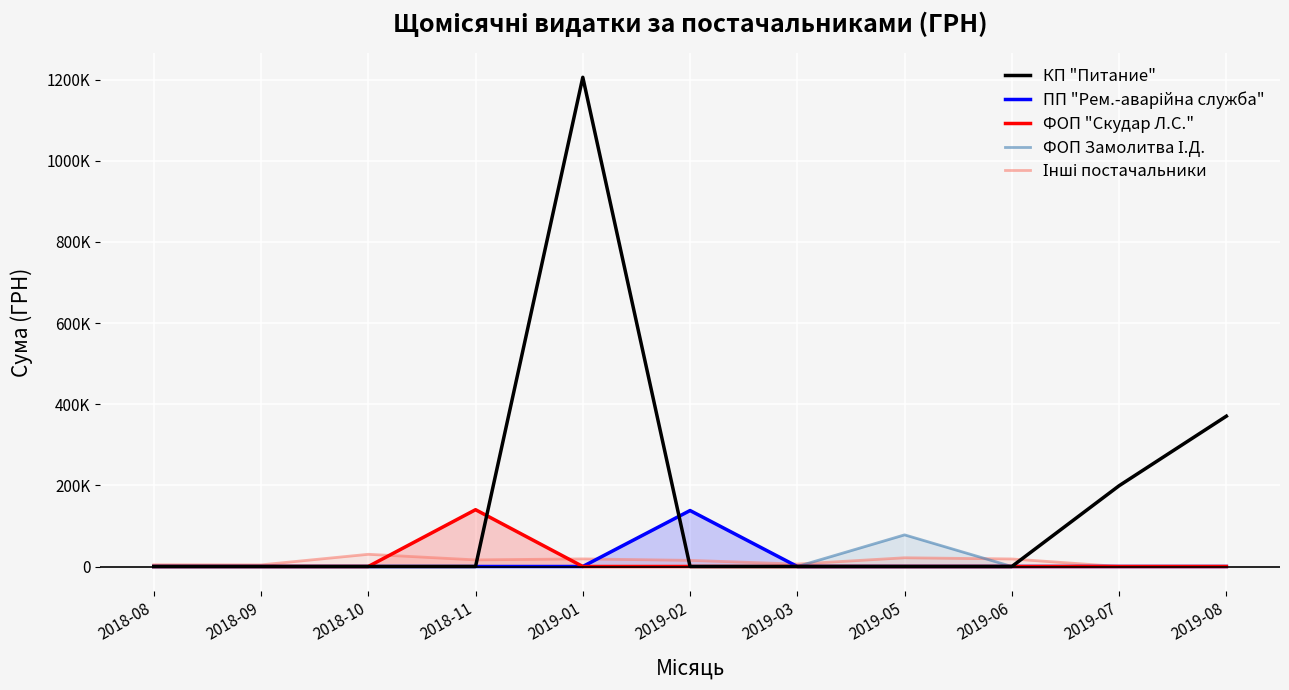

What is the average value of the КП "Питание" series?

161397.0